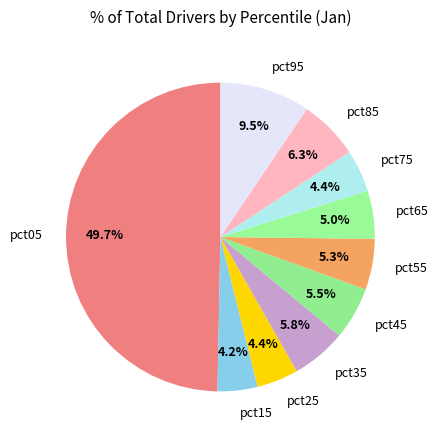

Does pct45 represent more than half of the total?

No